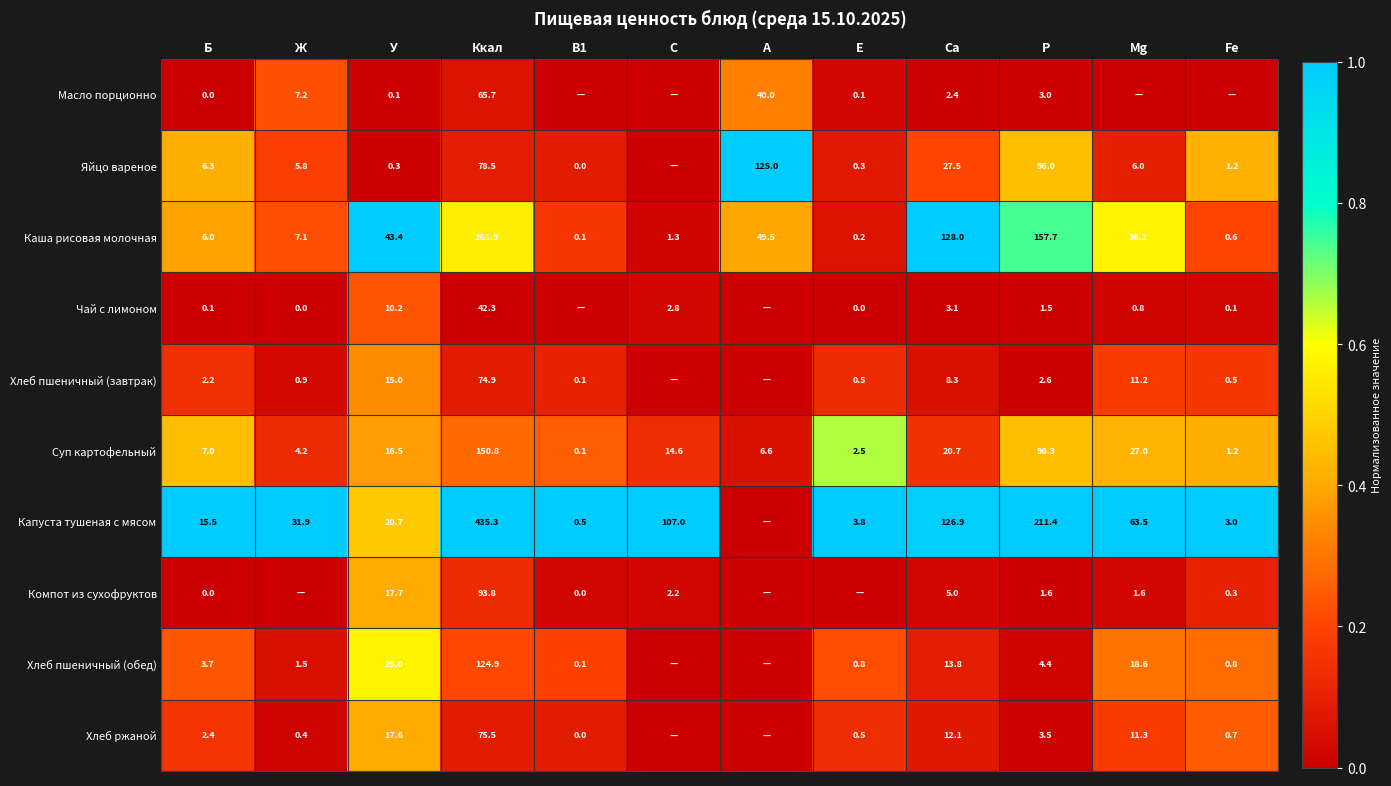

What is the difference between the second highest and second lowest values in the Суп картофельный series?

95.1